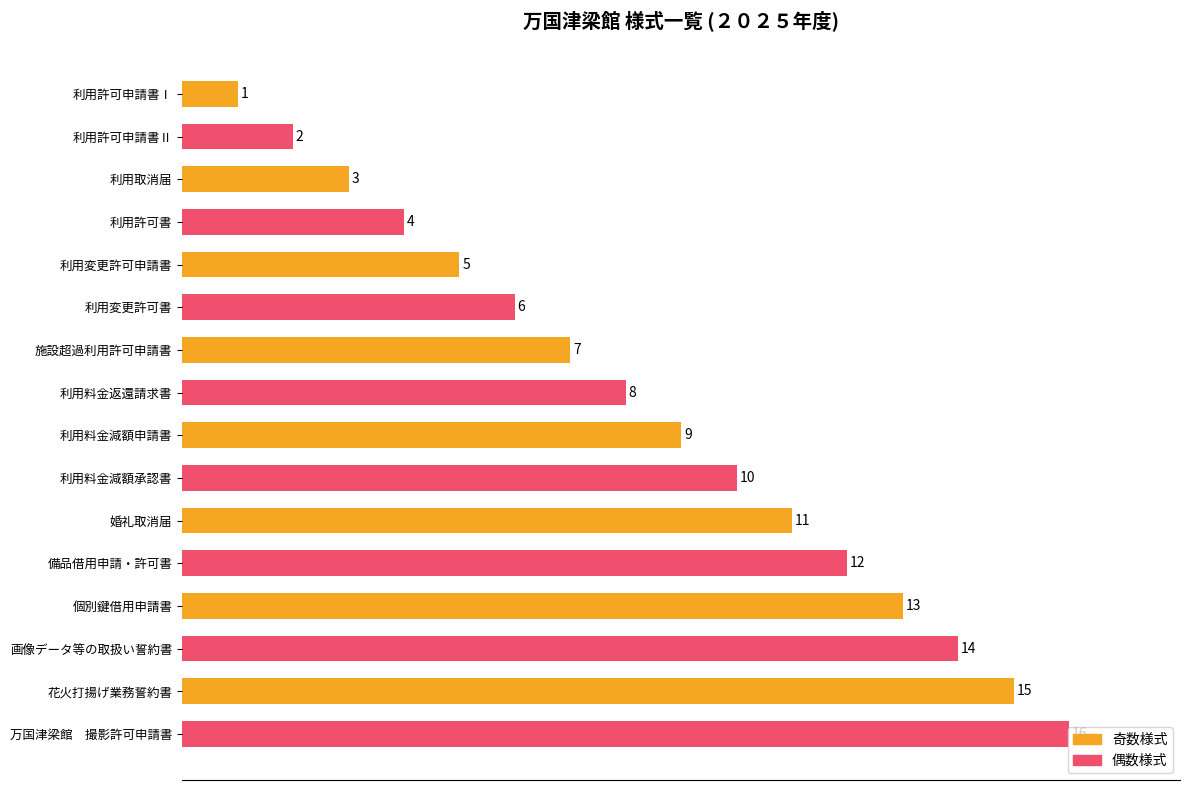

At which category does the chart reach its peak across all series?

万国津梁館　撮影許可申請書